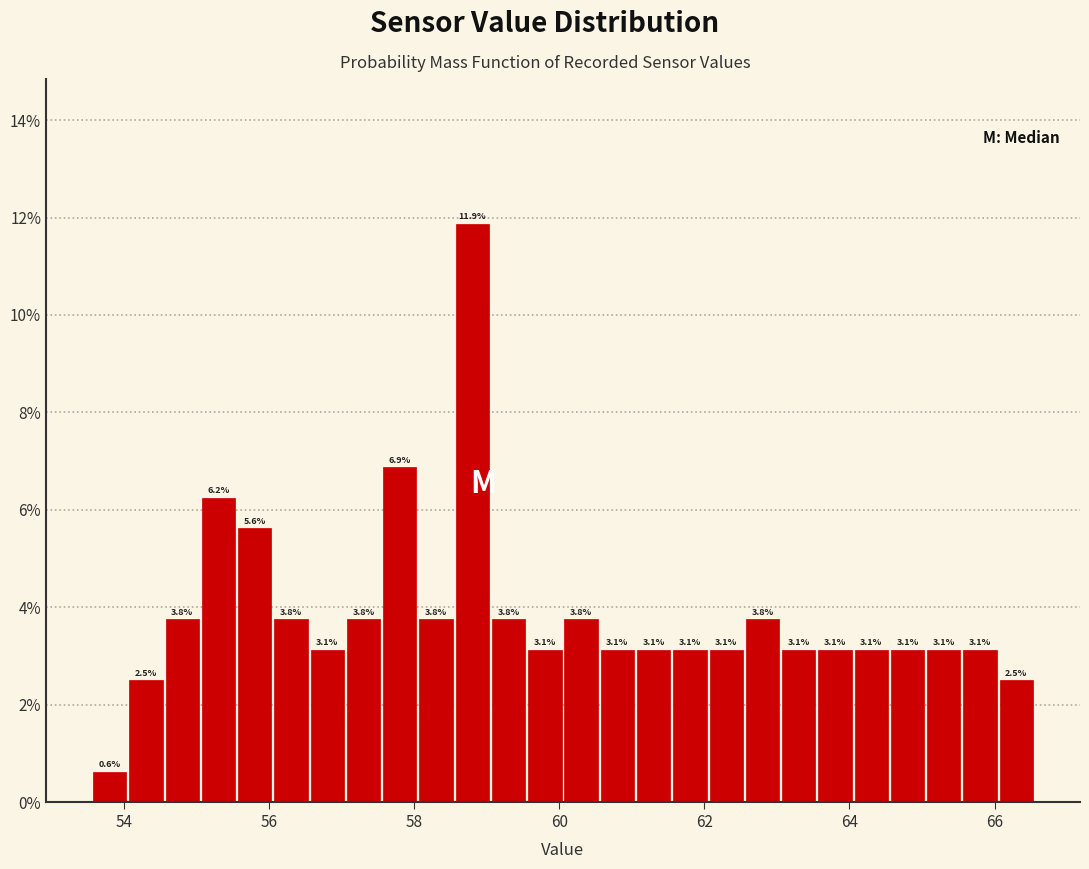

Around what value on the x-axis is the tallest bar? Give the approximate position of its centre, as read against the axis.

58.8